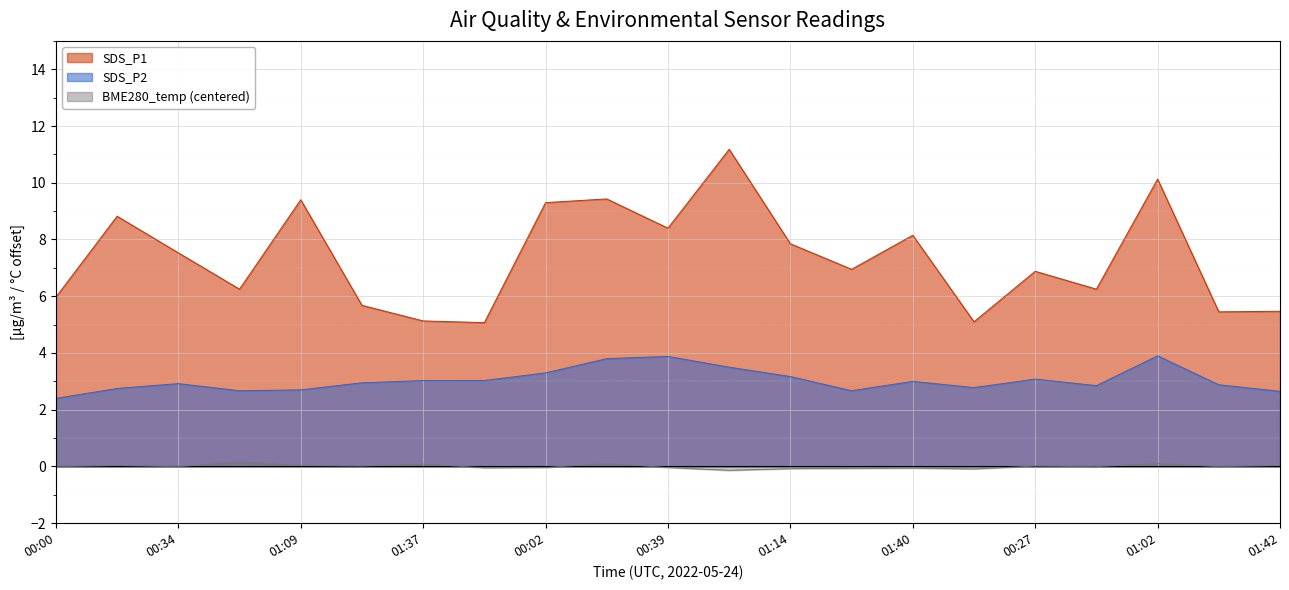

What is the label of the 15th point from the right?

01:37